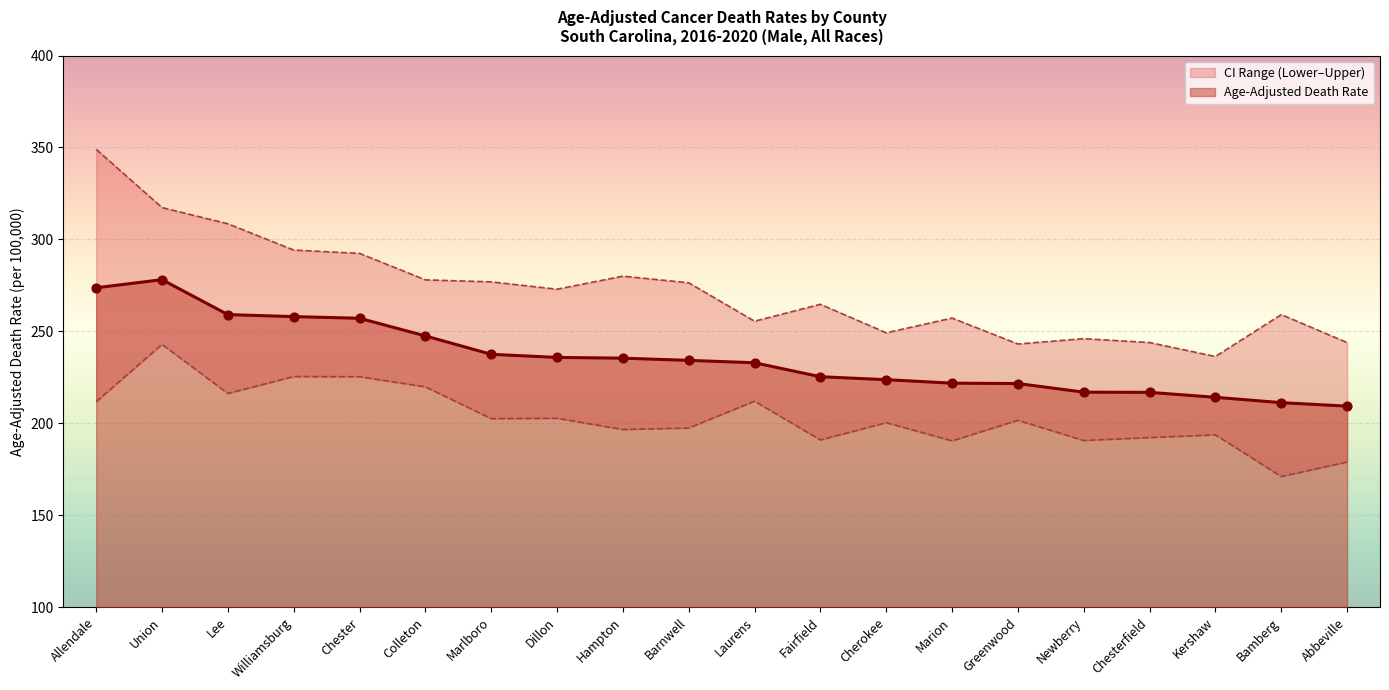

At which category is the sum across all series the highest?

Union